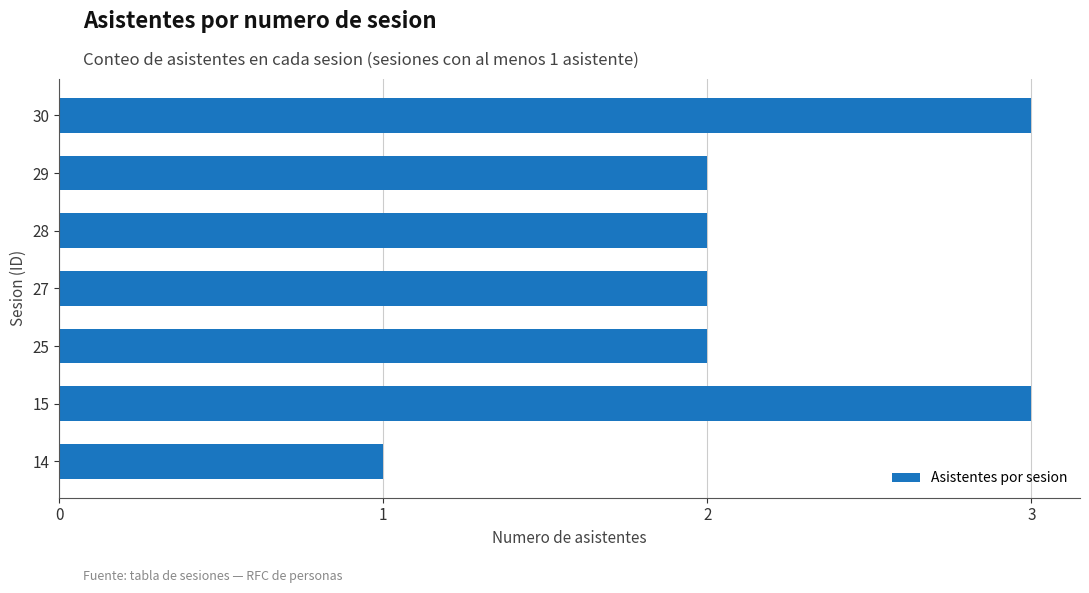

What is the difference between the second highest and minimum values?

2